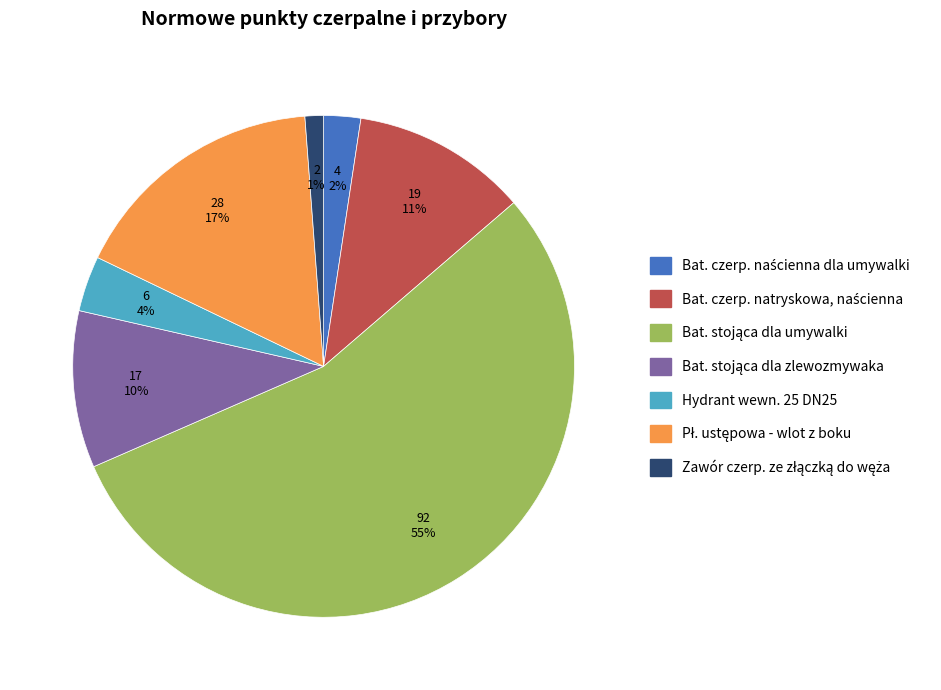

To the nearest percent, what is the average slice percentage?

14%